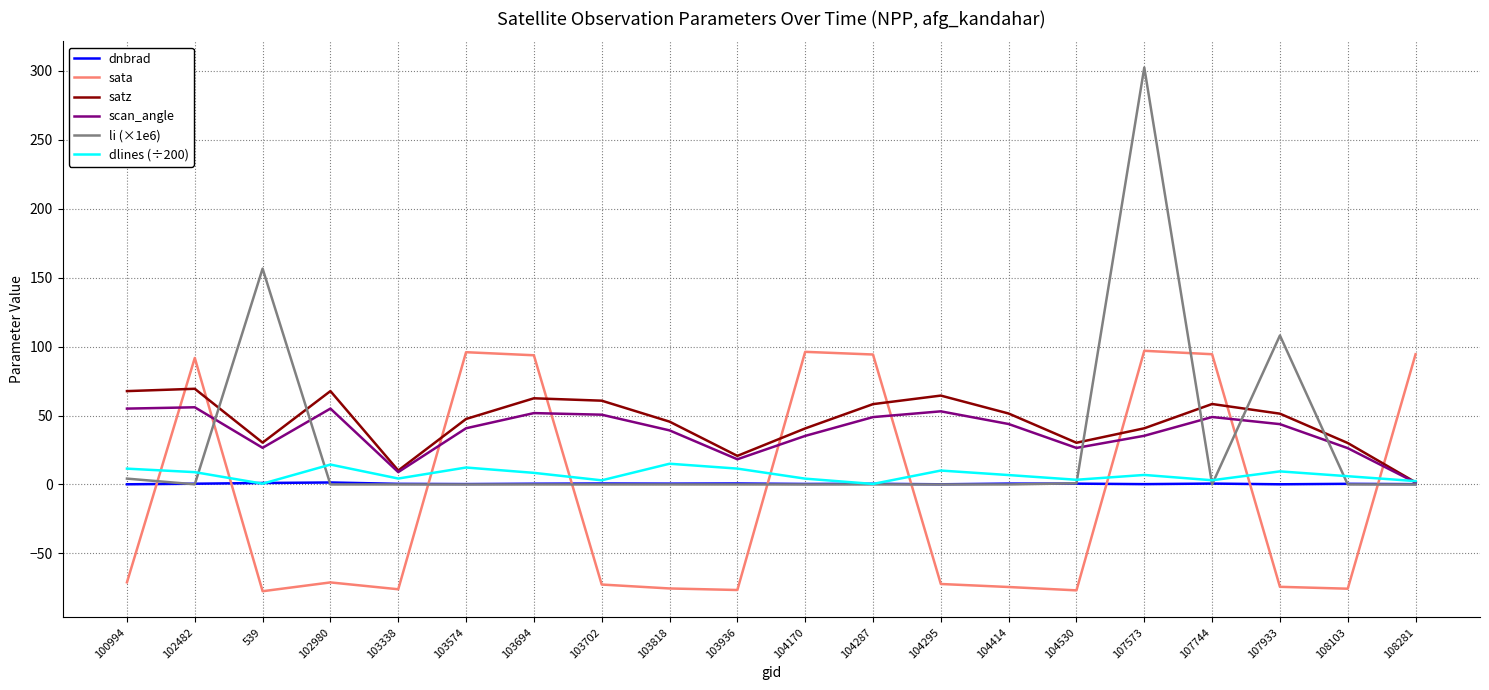

Which series has the largest range (max minus min)?

li (×1e6)